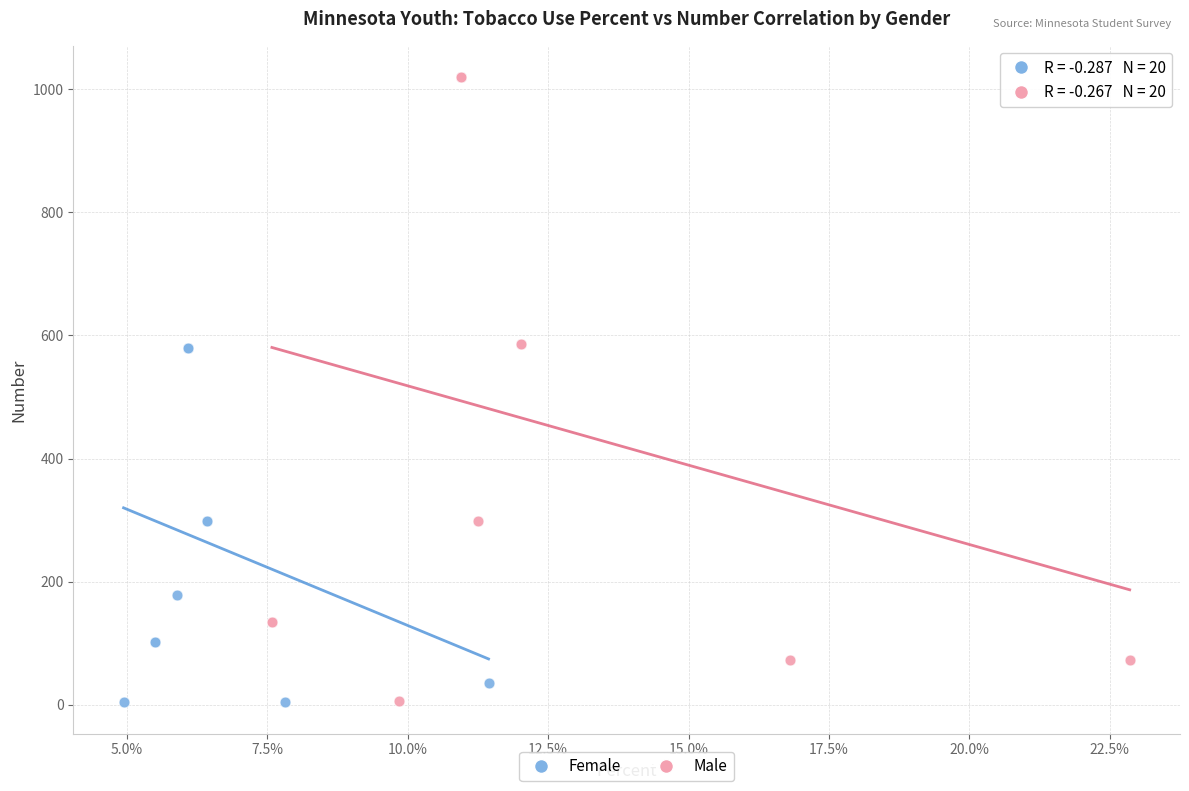

Which series has the widest spread of Y values?

Male